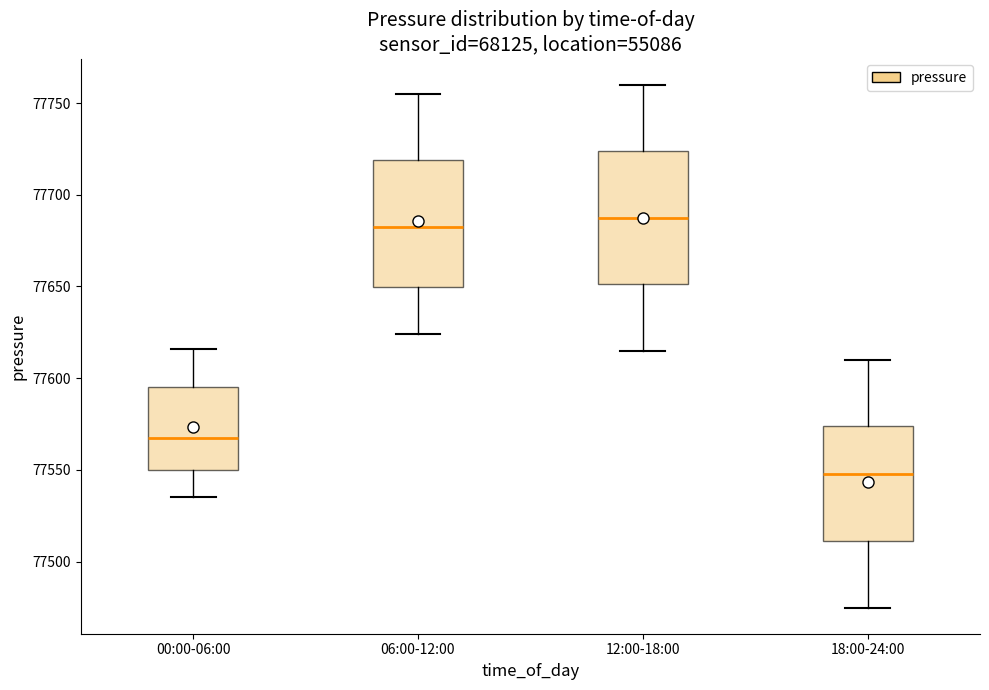

Reading left to right, read every box against the y-axis: the position of its median line, the range the box covers, and the ends of its whiskers. The values are not printed on the chart, so give them approximately, as read against the axis.

00:00-06:00: median 77565, box 77550 to 77595, whiskers 77535 to 77615
06:00-12:00: median 77685, box 77650 to 77720, whiskers 77625 to 77755
12:00-18:00: median 77690, box 77650 to 77725, whiskers 77615 to 77760
18:00-24:00: median 77550, box 77510 to 77575, whiskers 77475 to 77610